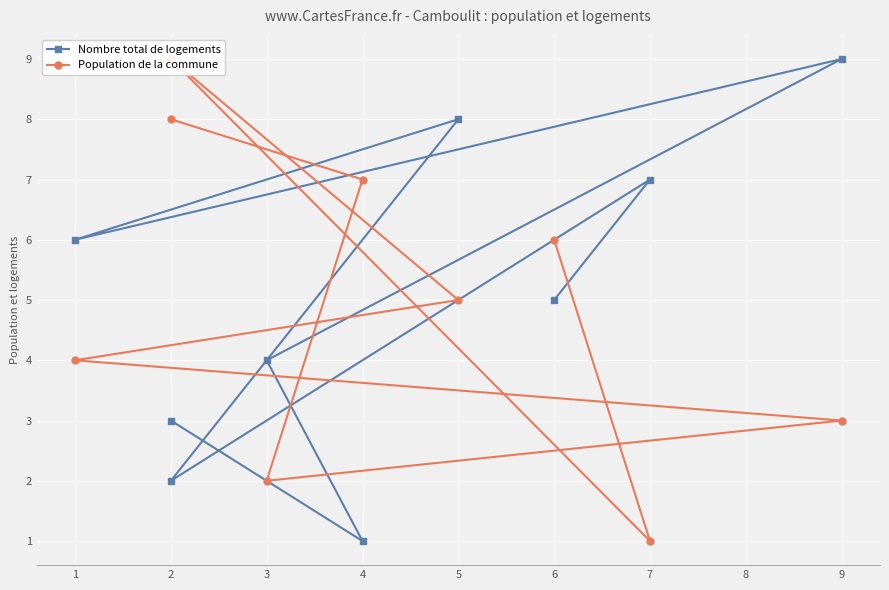

Reading left to right, extract all data points from this chart.

Nombre total de logements: 3	1	4	9	6	8	2	7	5
Population de la commune: 8	7	2	3	4	5	9	1	6